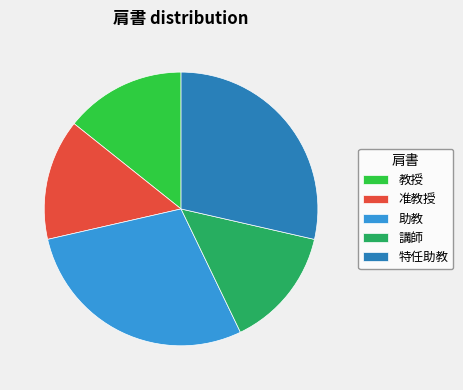

True or false: 教授 accounts for 9% of the total.

False